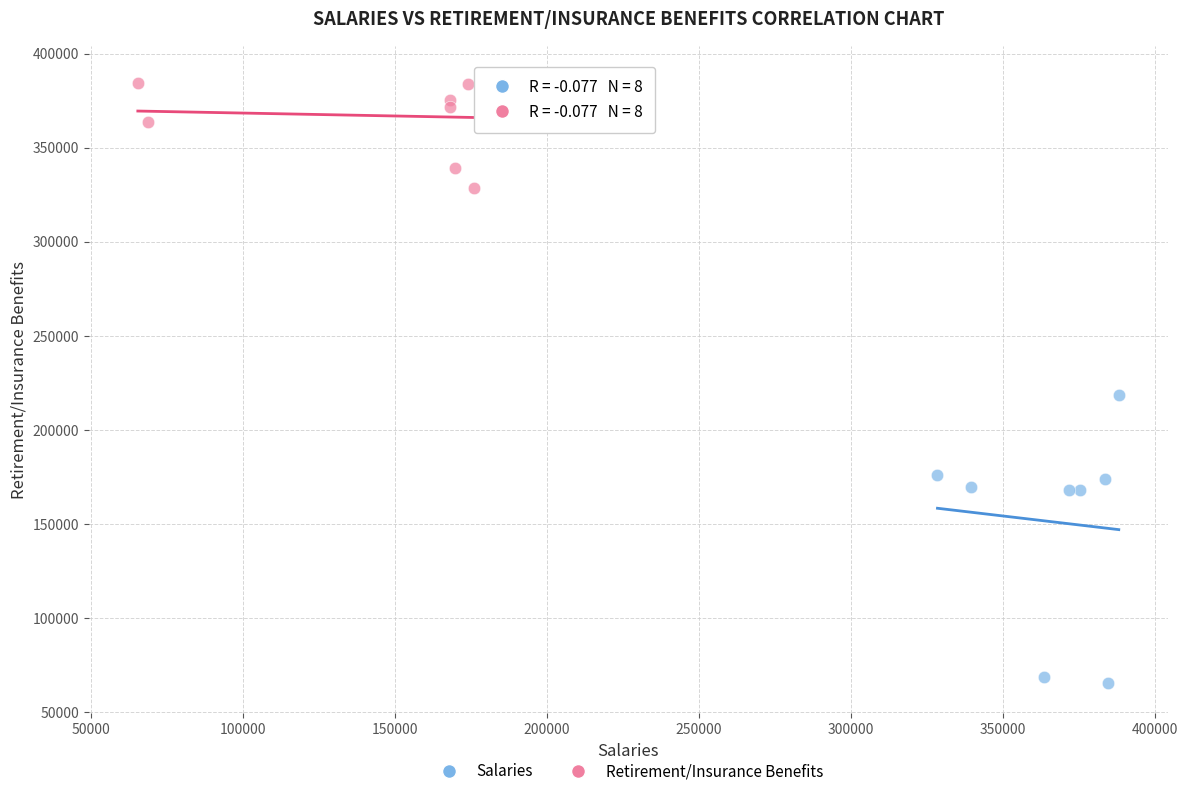

Which series contains the highest Y value?

Retirement/Insurance Benefits